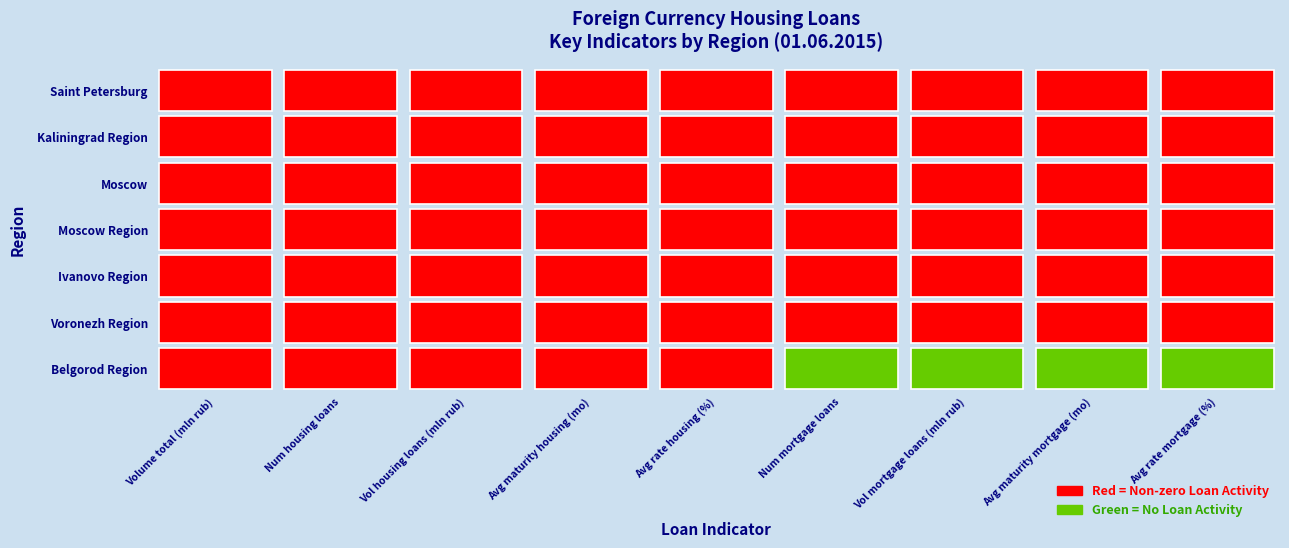

What is the difference between the second highest and minimum values in the Moscow series?

1851.8